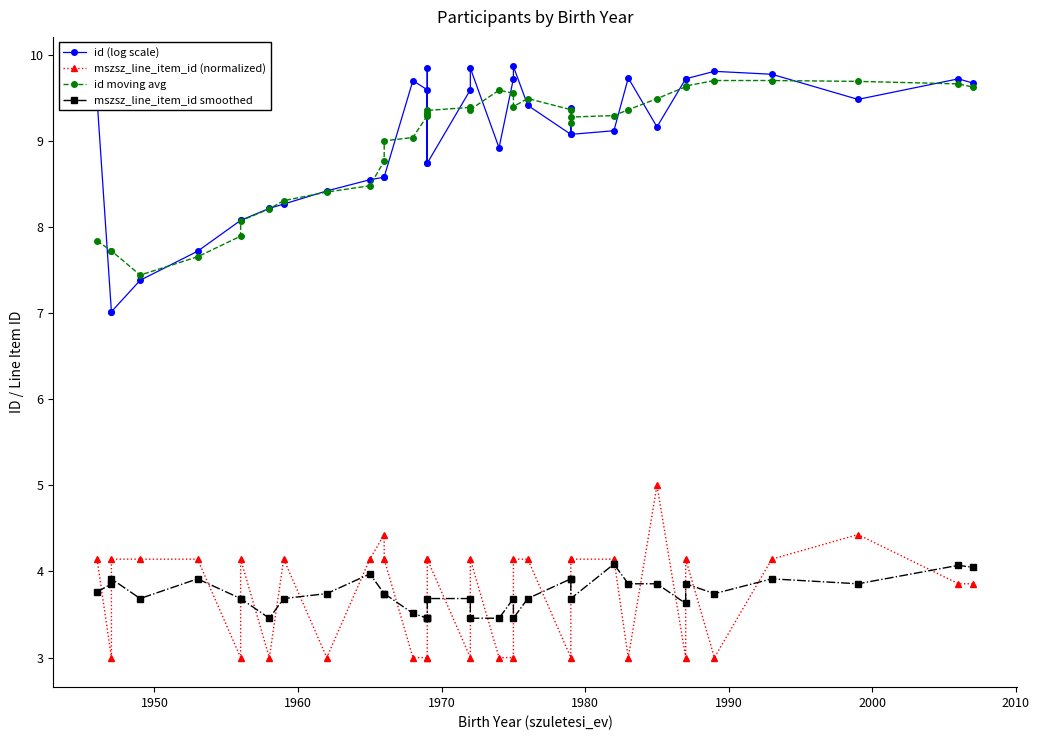

True or false: mszsz_line_item_id smoothed has more than 0 points higher than both neighbors.

True